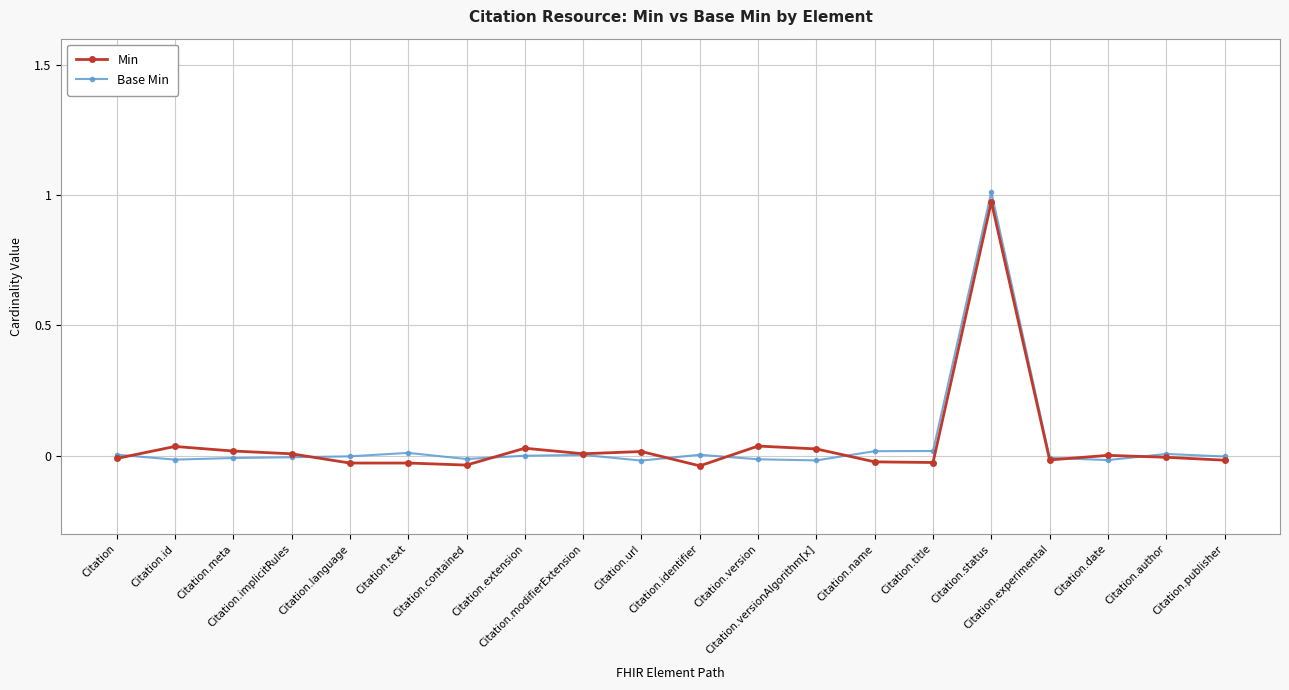

The Base Min series shows 0.0 at Citation.name. True or false?

True